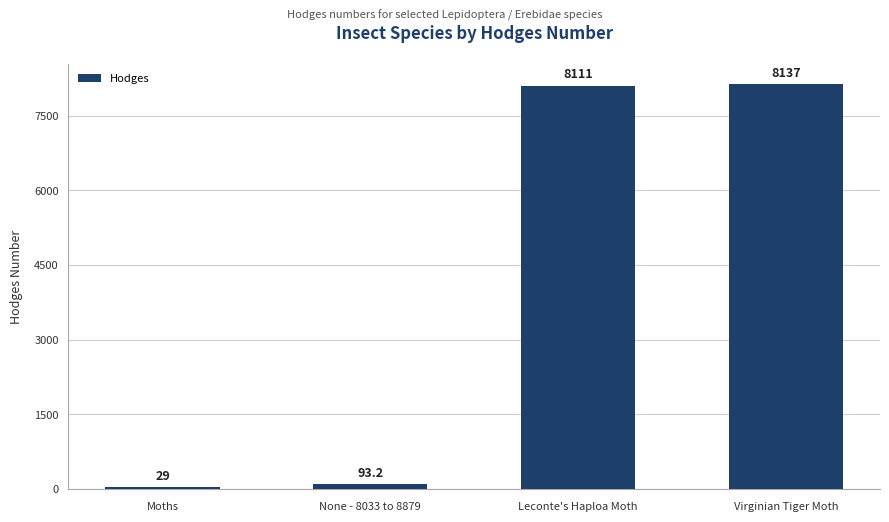

Are the bars horizontal?

No